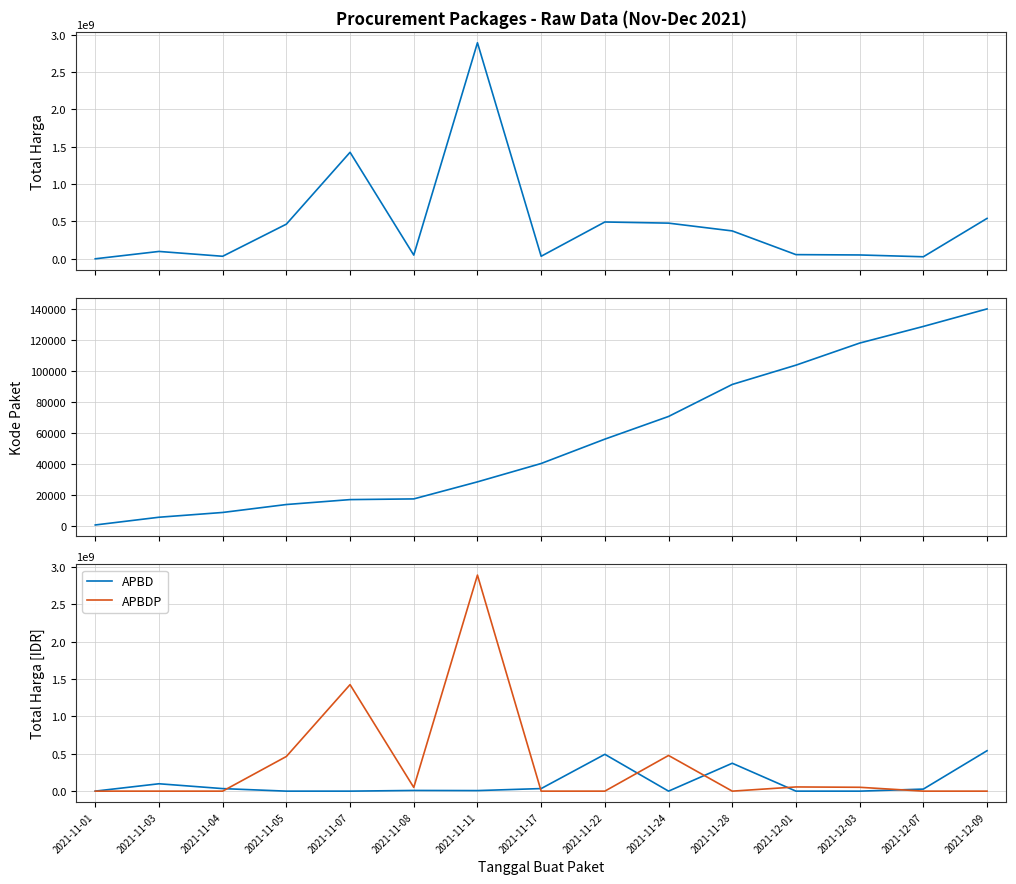

What position from the left is 2021-11-22?

9